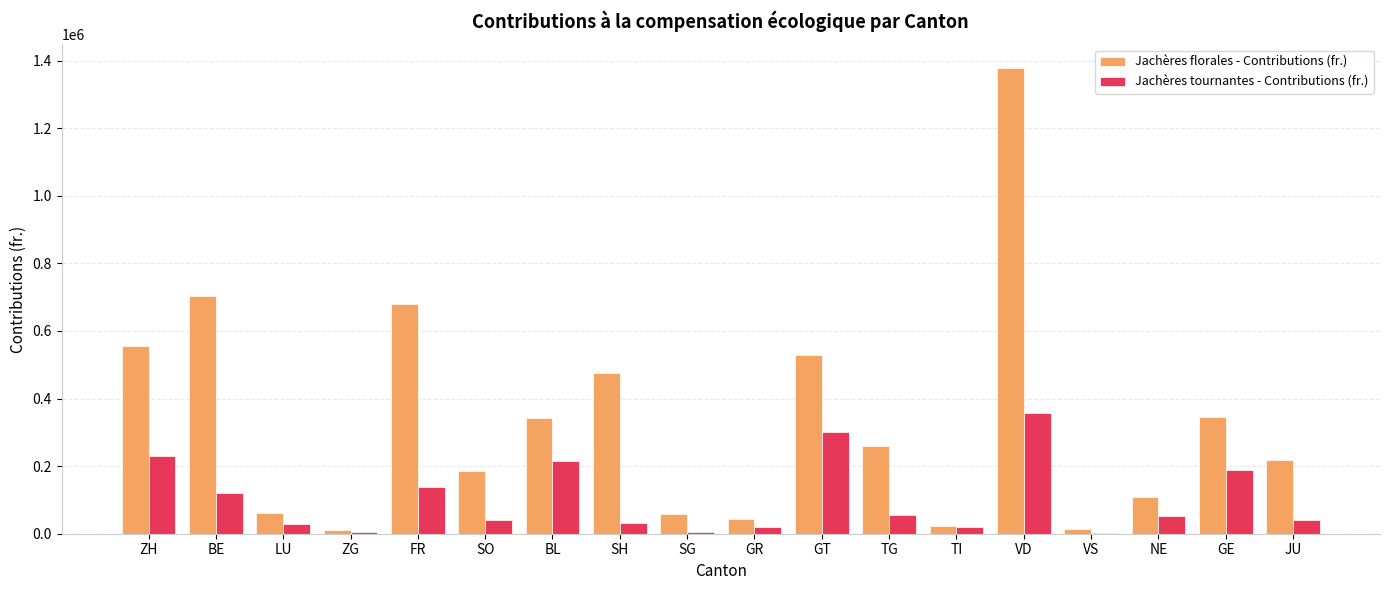

How many groups of bars are there?

18